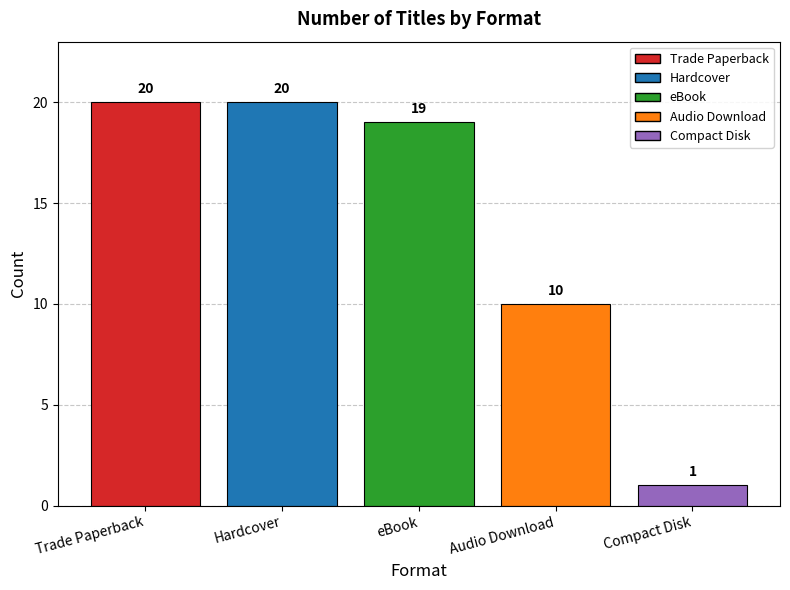

What is the sum of all values?

70